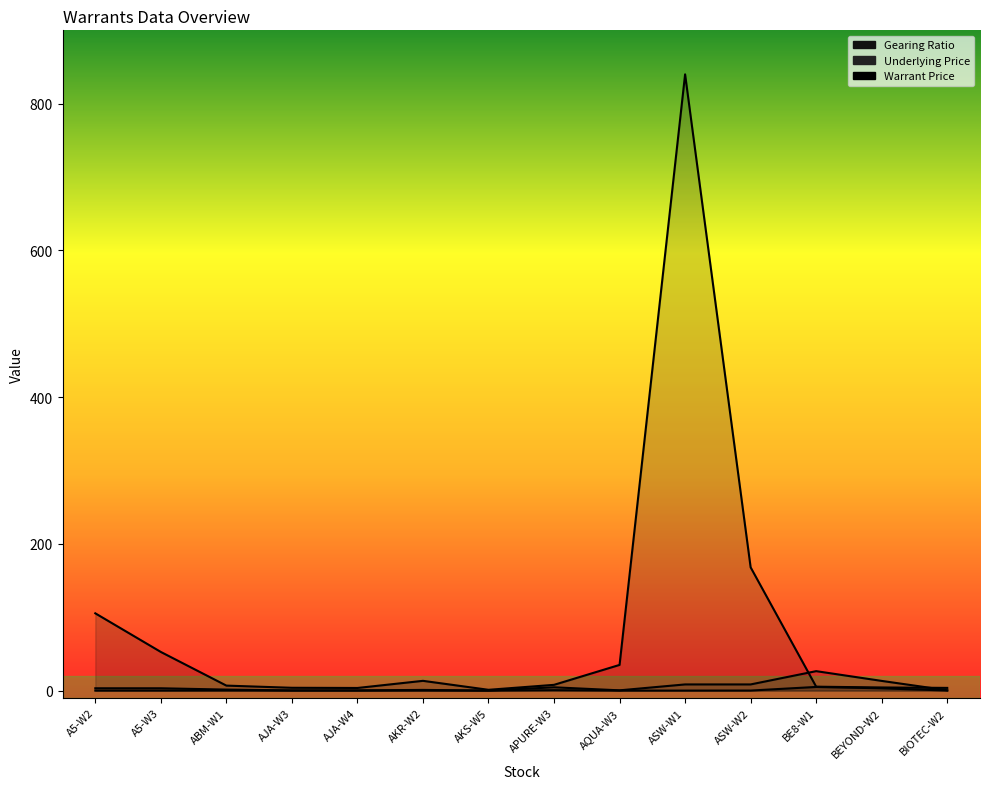

Which series has the largest range (max minus min)?

Gearing Ratio